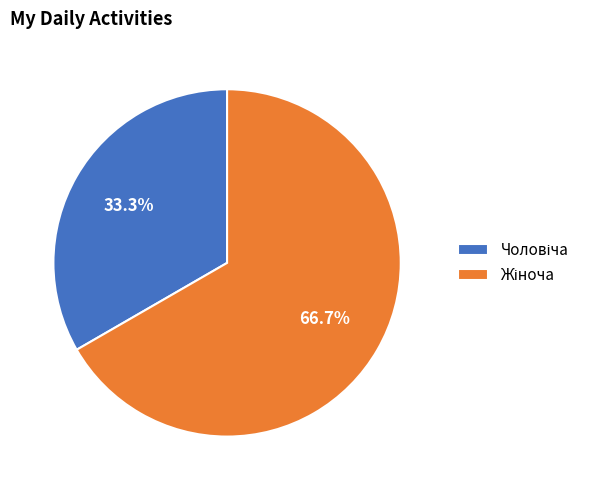

How many segments does this pie chart have?

2